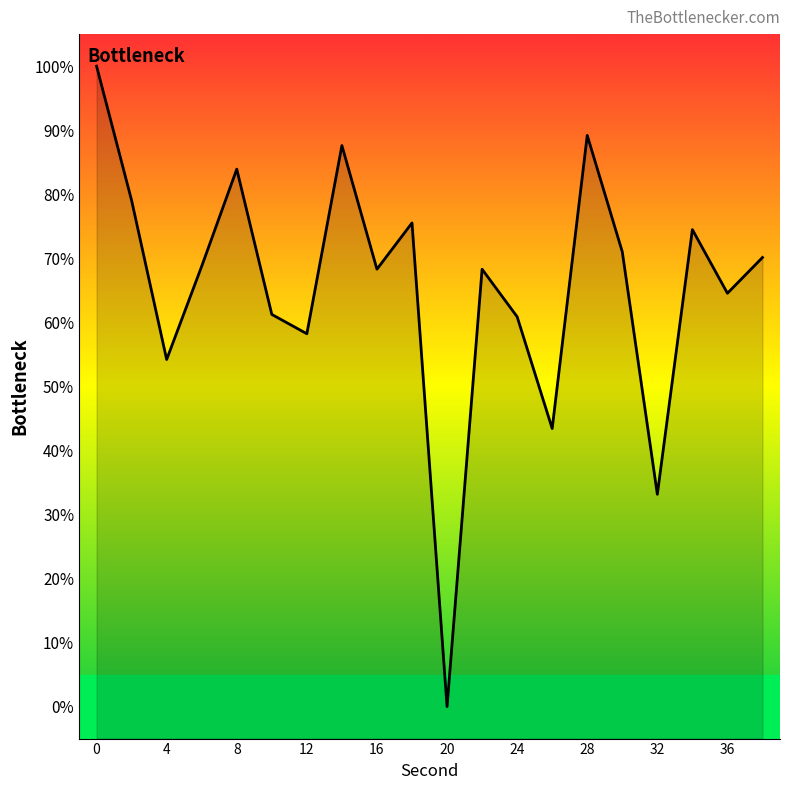

How many data points does each series have?

20